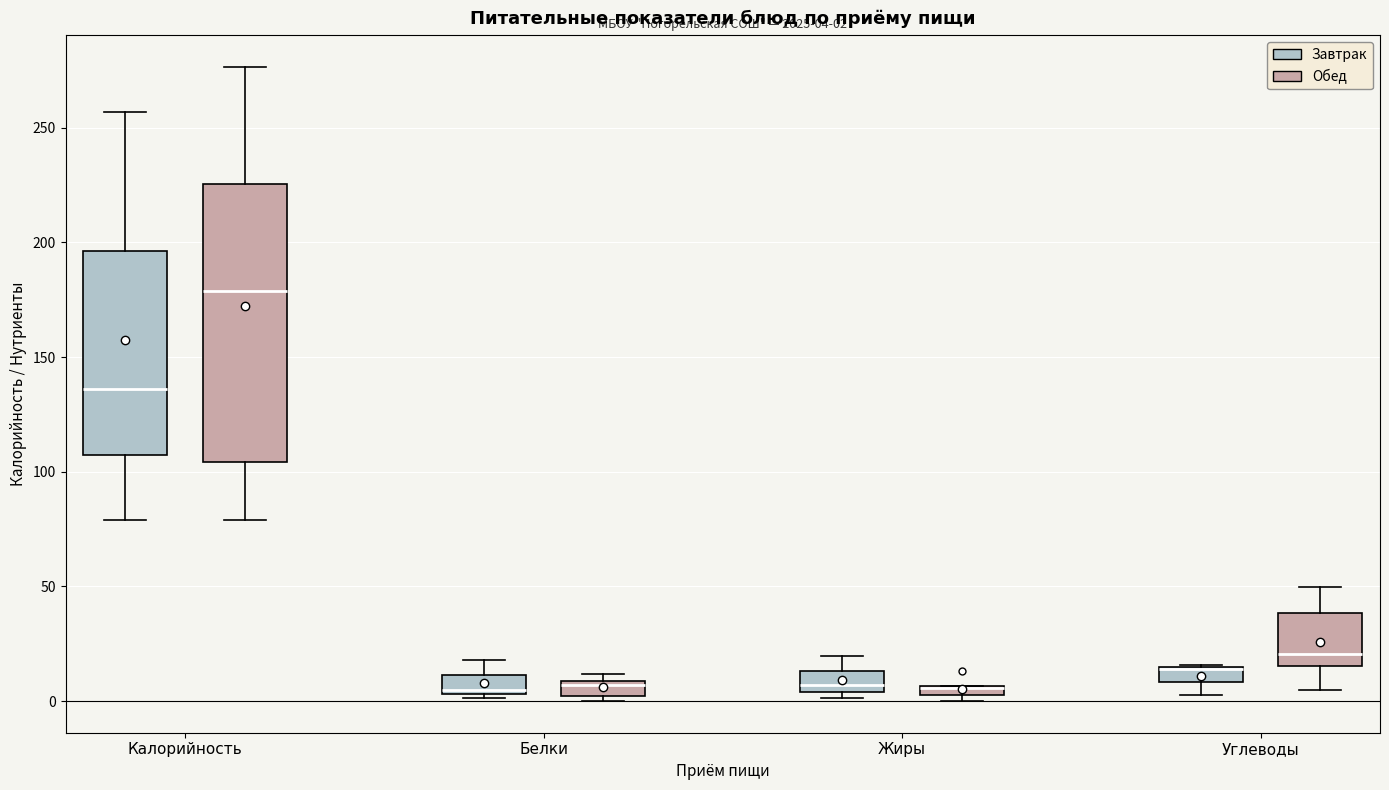

Which box is the tallest, from its lower edge to its upper edge?

Калорийность (Обед)